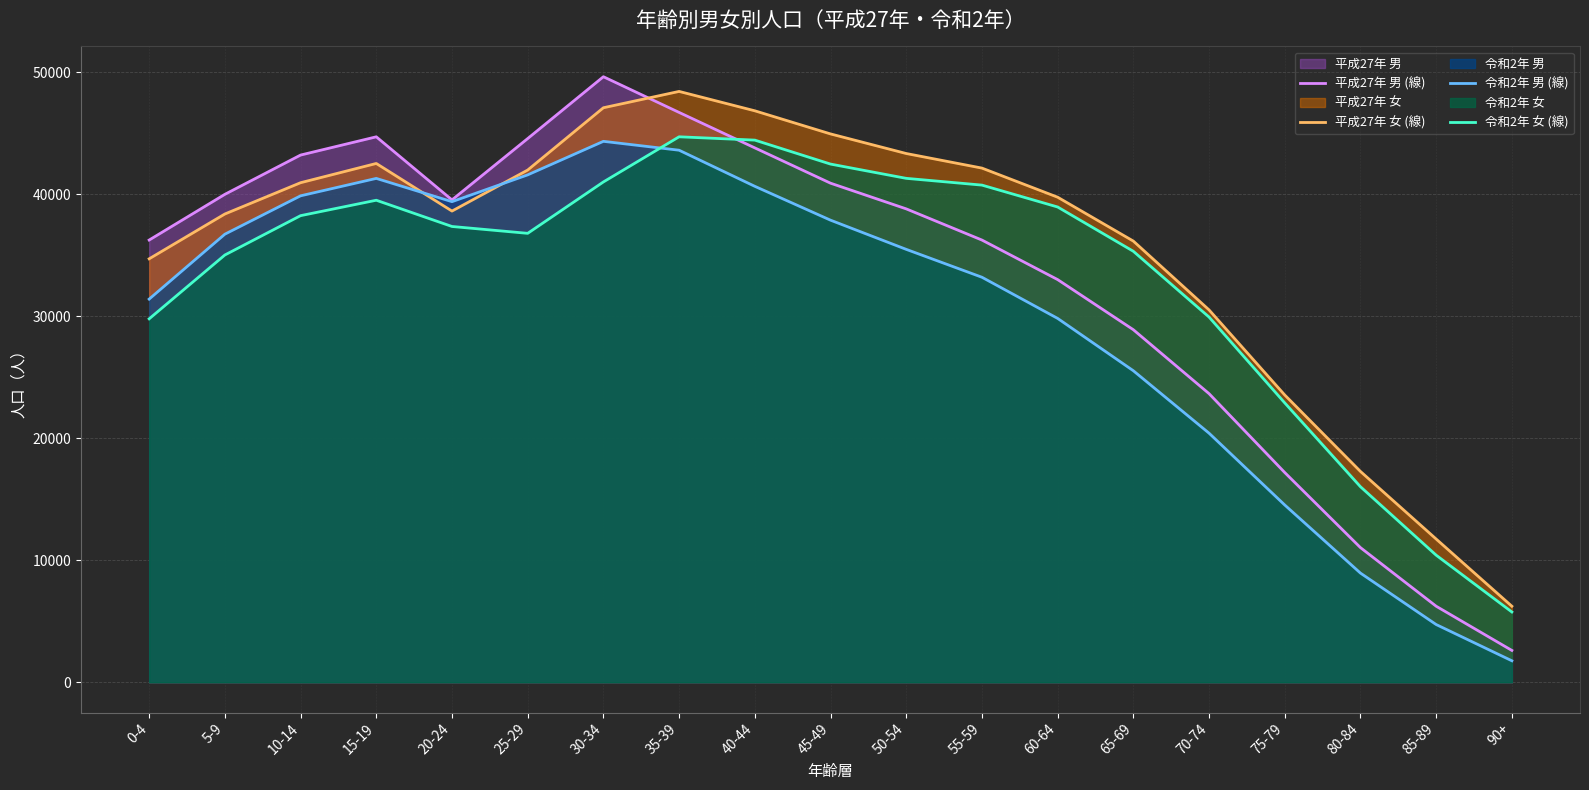

Between which two adjacent categories do 令和2年 女 (線) and 平成27年 男 (線) first intersect?

35-39 and 40-44